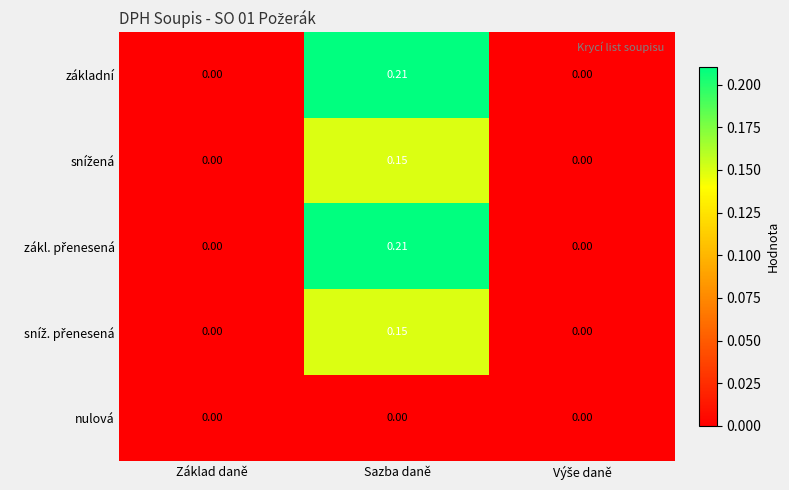

Which category has the highest value across all series?

Sazba daně